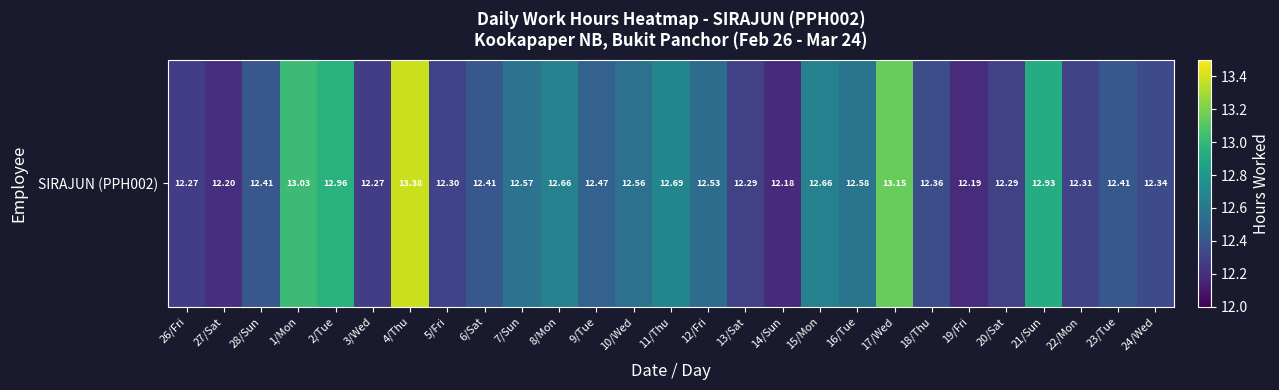

Reading left to right, what are all the values shown in this chart?

26/Fri=12.3	27/Sat=12.2	28/Sun=12.4	1/Mon=13.0	2/Tue=13.0	3/Wed=12.3	4/Thu=13.4	5/Fri=12.3	6/Sat=12.4	7/Sun=12.6	8/Mon=12.7	9/Tue=12.5	10/Wed=12.6	11/Thu=12.7	12/Fri=12.5	13/Sat=12.3	14/Sun=12.2	15/Mon=12.7	16/Tue=12.6	17/Wed=13.2	18/Thu=12.4	19/Fri=12.2	20/Sat=12.3	21/Sun=12.9	22/Mon=12.3	23/Tue=12.4	24/Wed=12.3